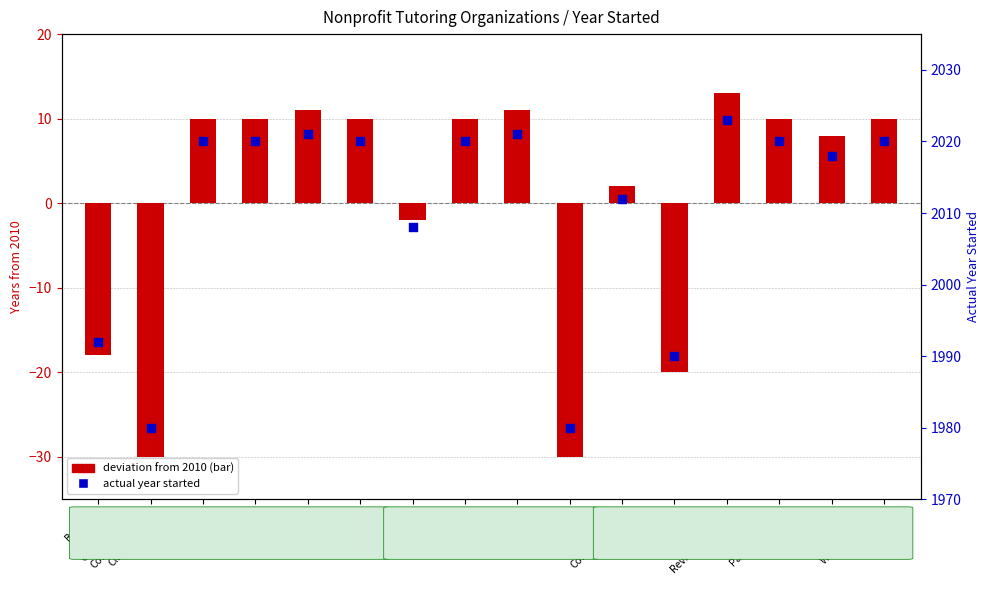

Which series contains the highest Y value?

Actual Year Started